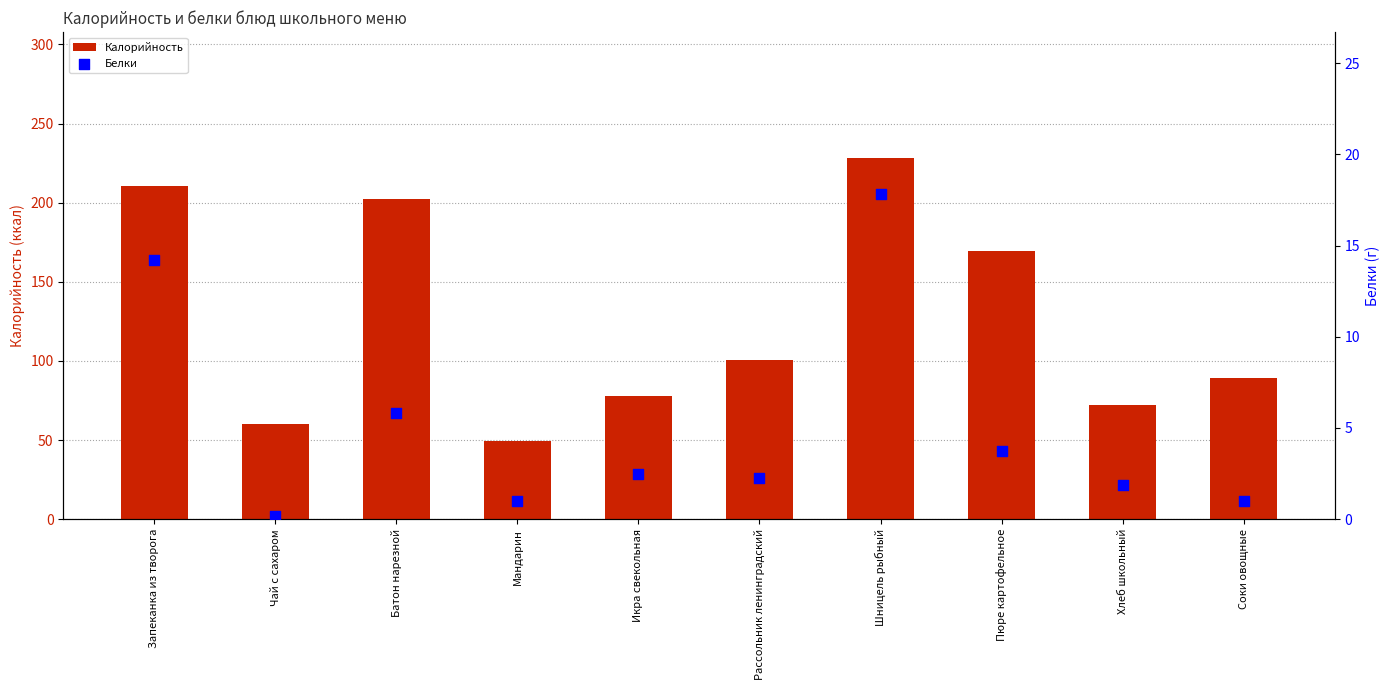

At which category is the sum across all series the highest?

Шницель рыбный